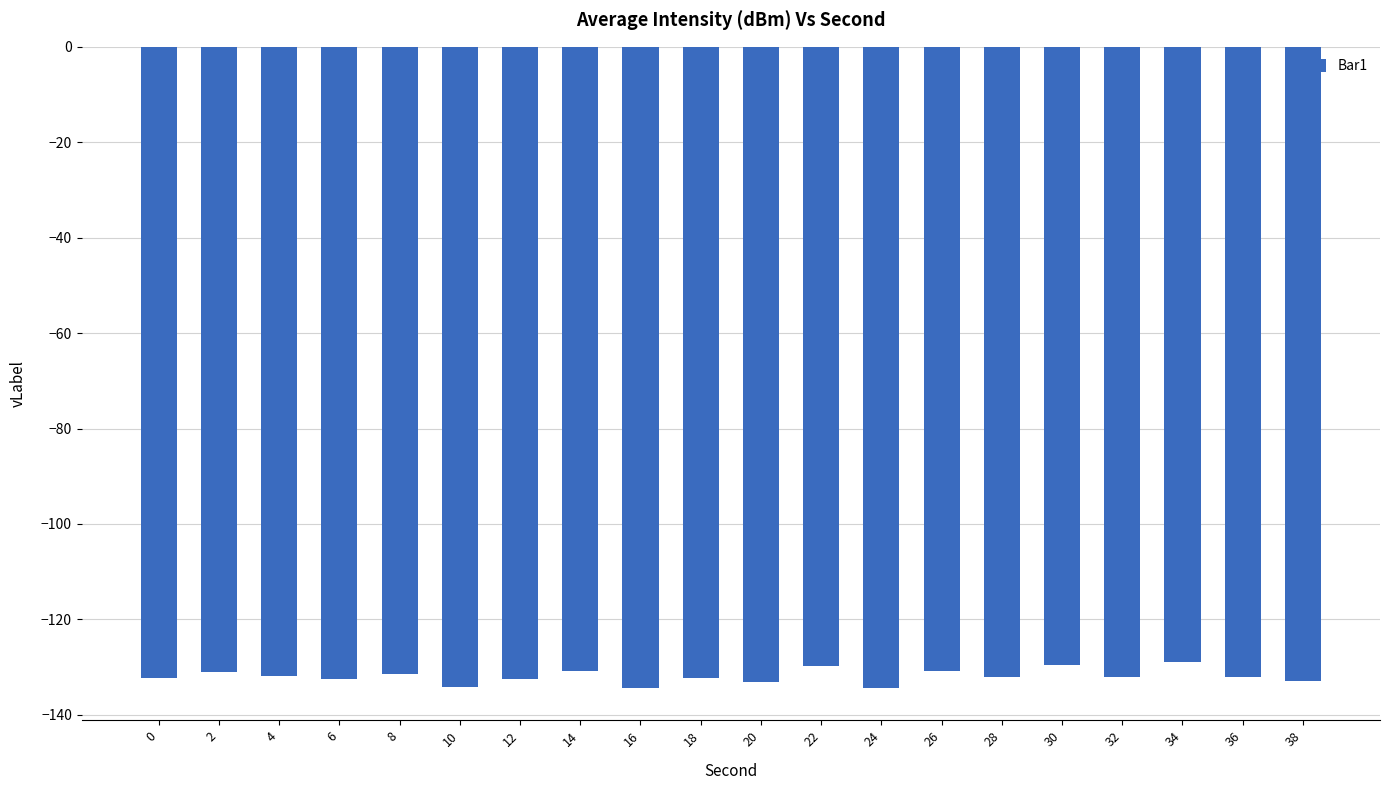

What is the difference between the maximum and minimum values?

5.5